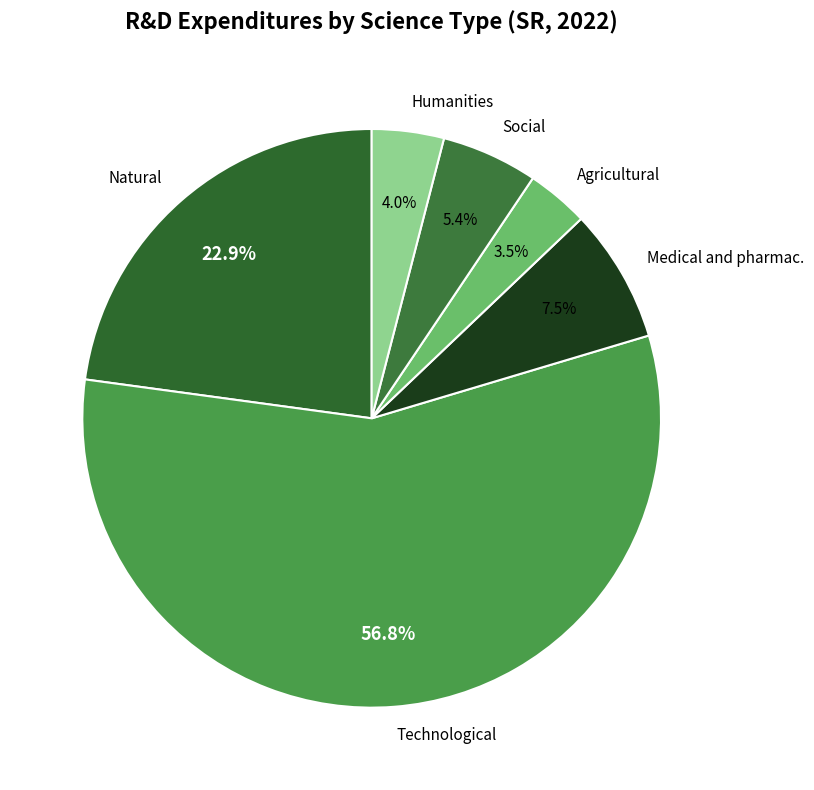

Count the number of slices in the pie.

6